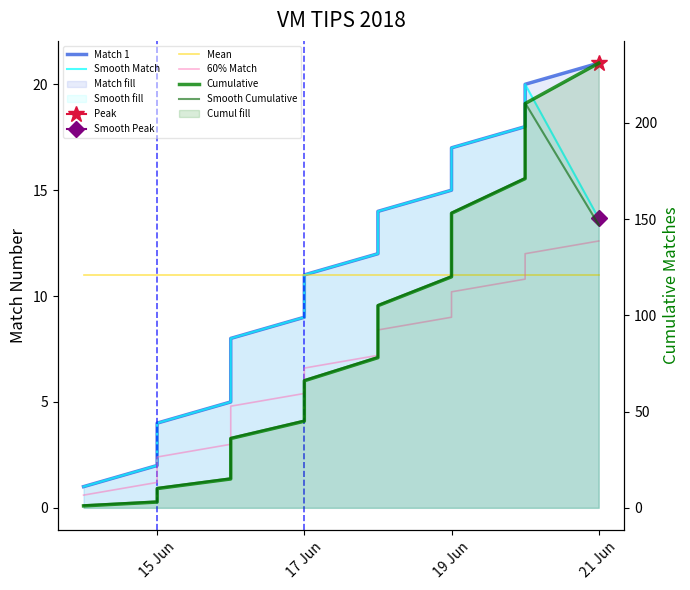

The Cumulative series shows 84.9 at 19 Jun. True or false?

False